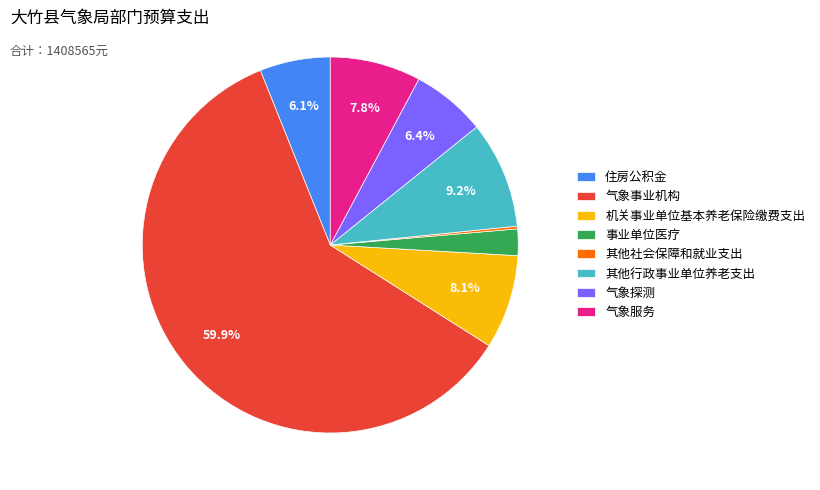

The 气象探测 slice represents 6% of the pie. True or false?

True